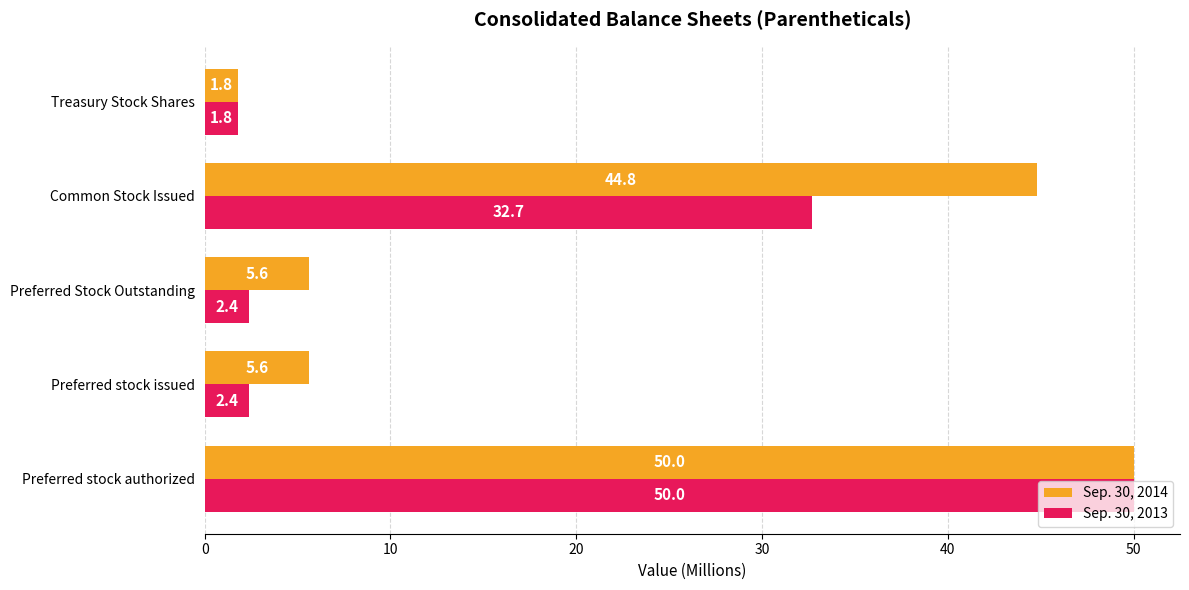

What is the smallest value displayed?

1.8